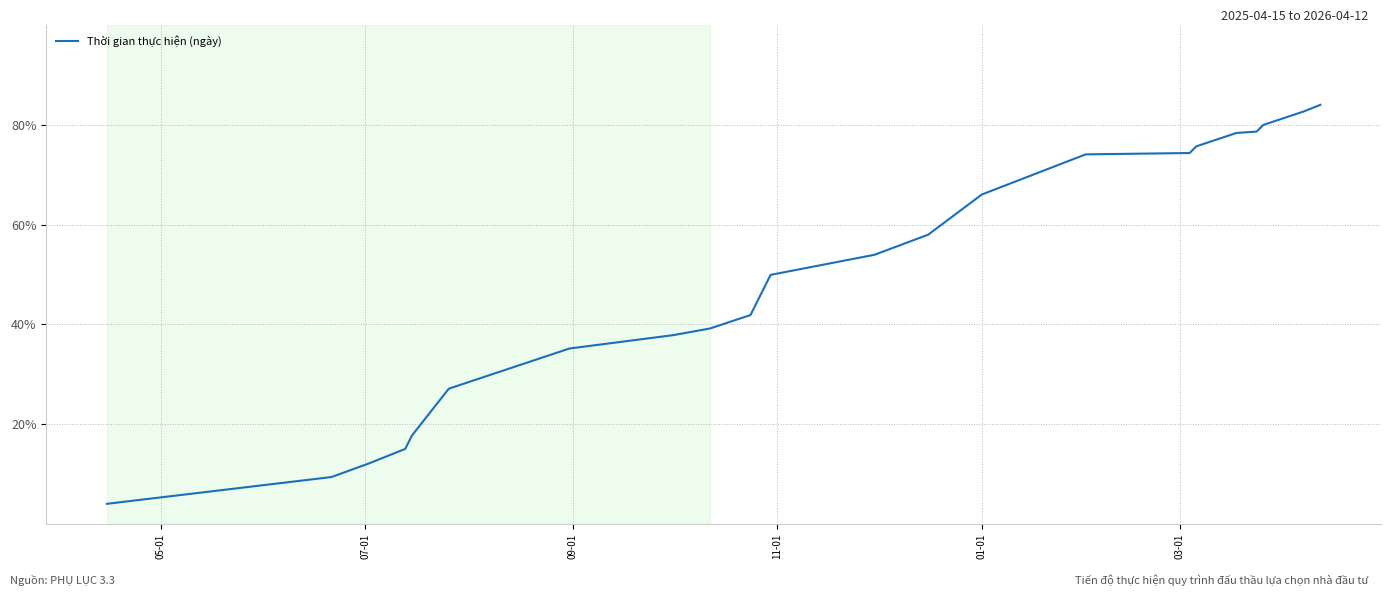

What is the difference between the maximum and minimum values?

80.0